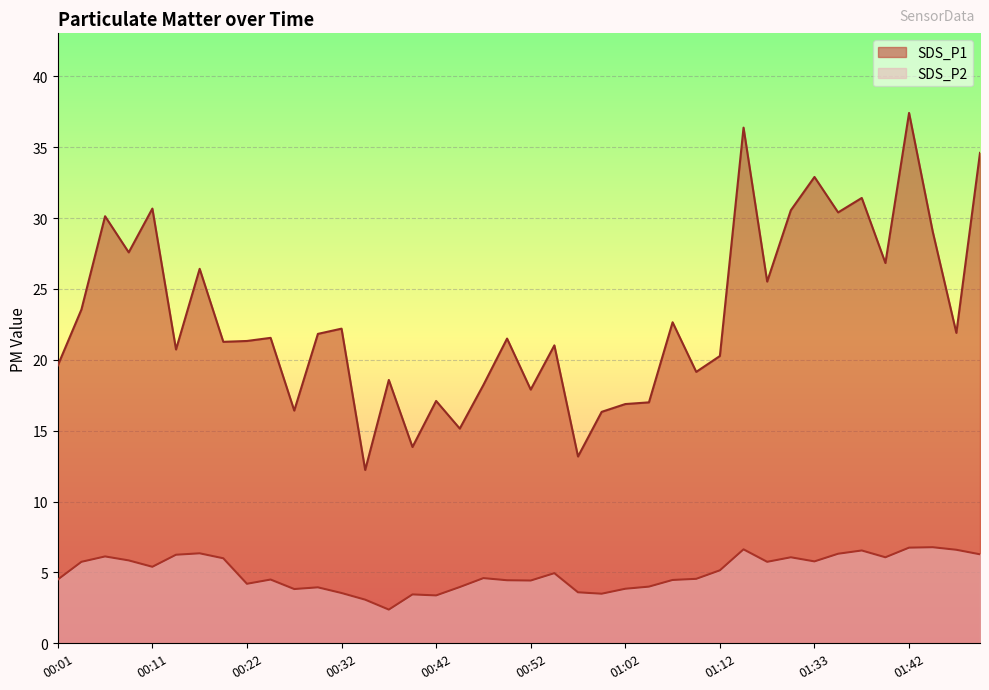

What is the label of the 21st point from the right?

00:49